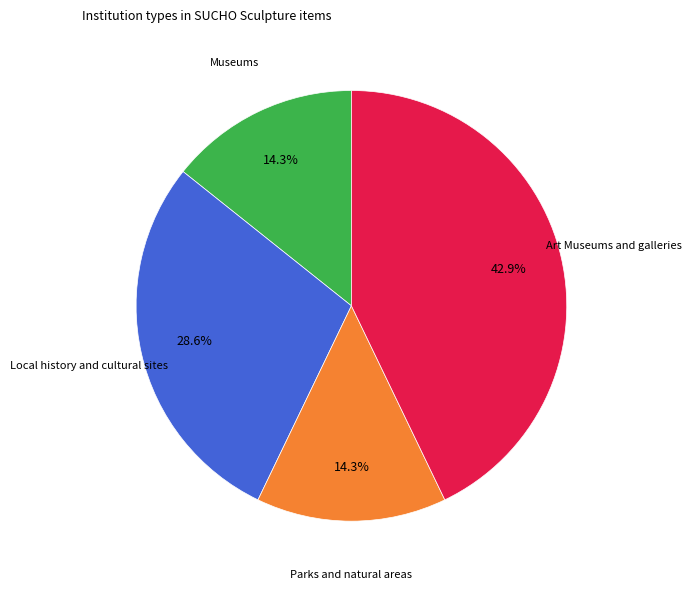

To the nearest percent, what is the average slice percentage?

25%